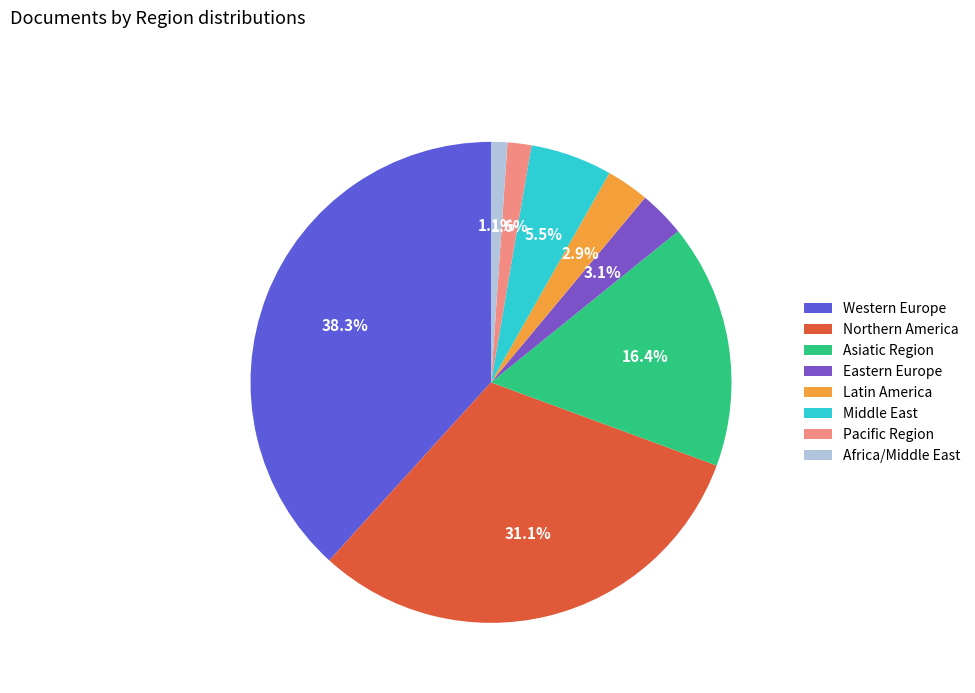

To the nearest percent, what is the difference between the largest and smallest slice percentages?

37%